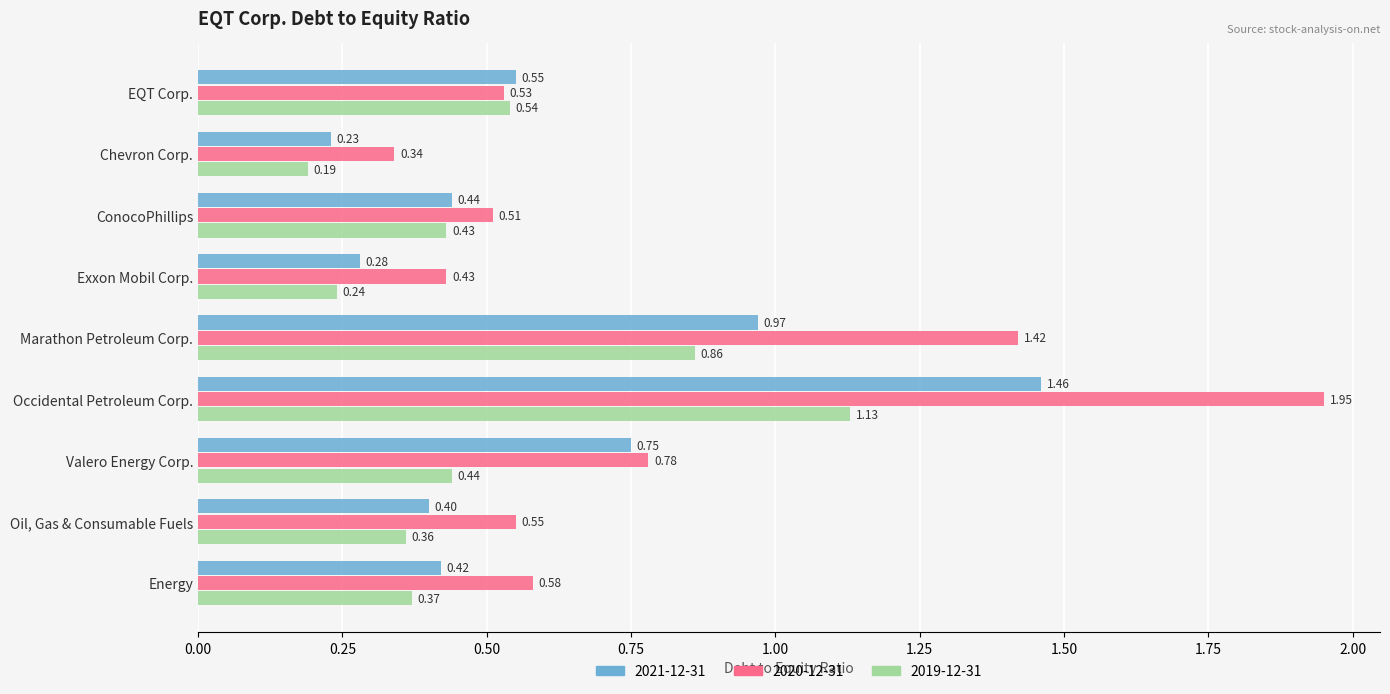

List the series in order of their overall mean, lowest first.

2019-12-31, 2021-12-31, 2020-12-31